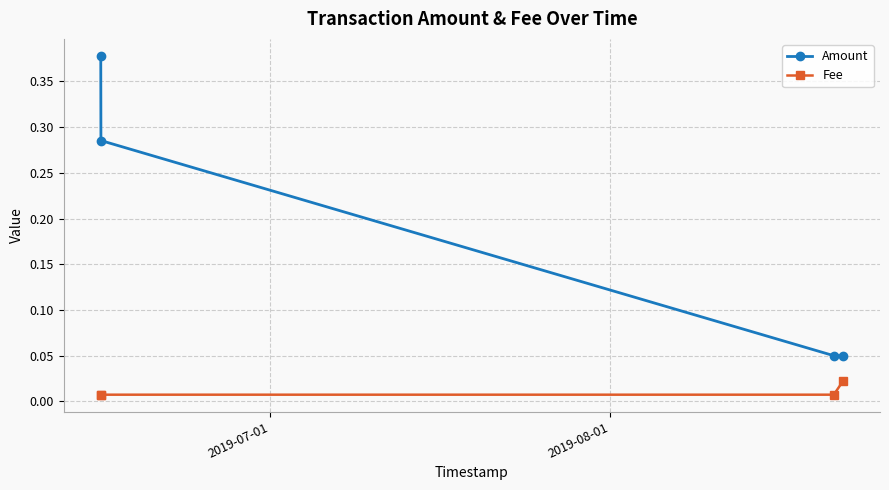

True or false: Fee has more than 2 interior local peaks.

False